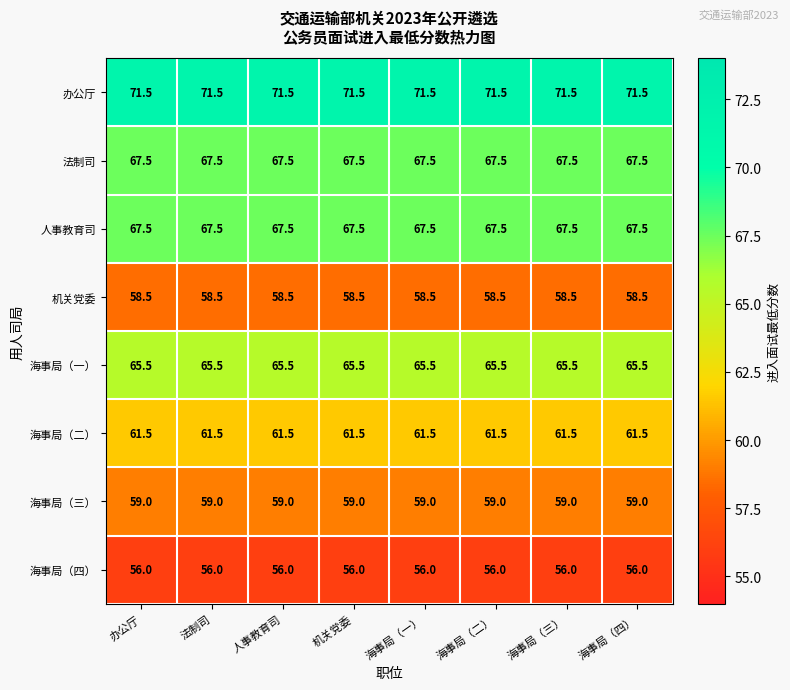

Read the 办公厅 value at 海事局（四）.

71.5